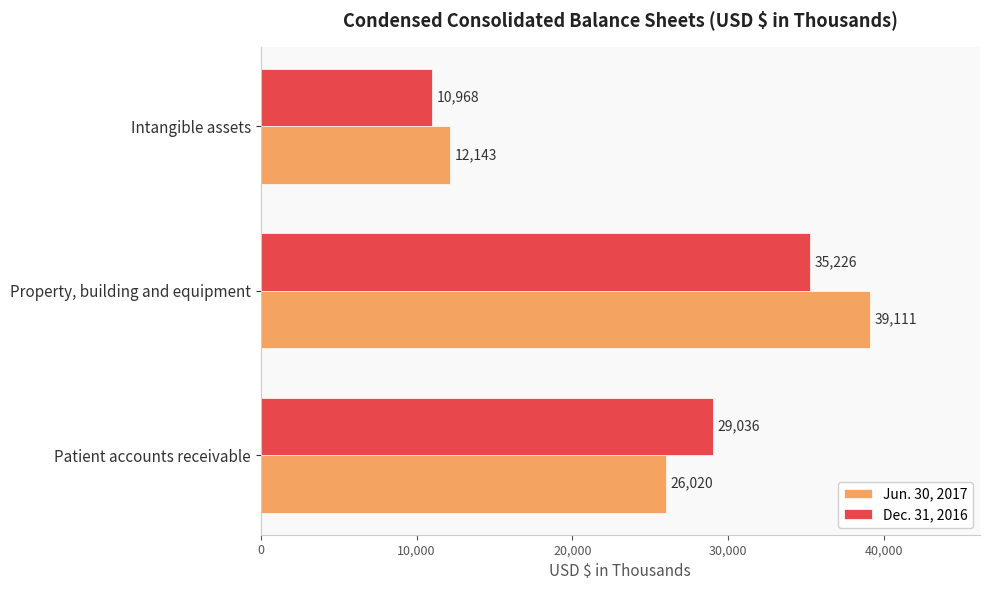

The value of Dec. 31, 2016 at Property, building and equipment is 35226. True or false?

True